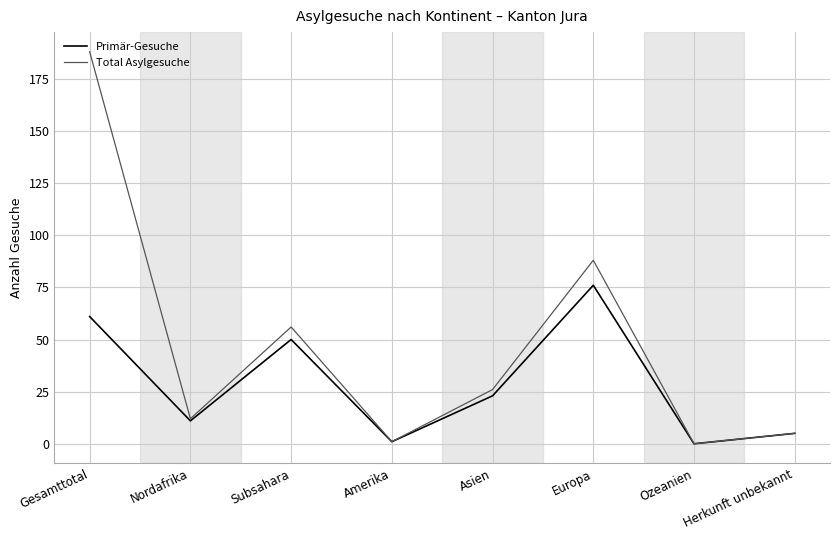

What are all the series names shown in the legend?

Primär-Gesuche, Total Asylgesuche